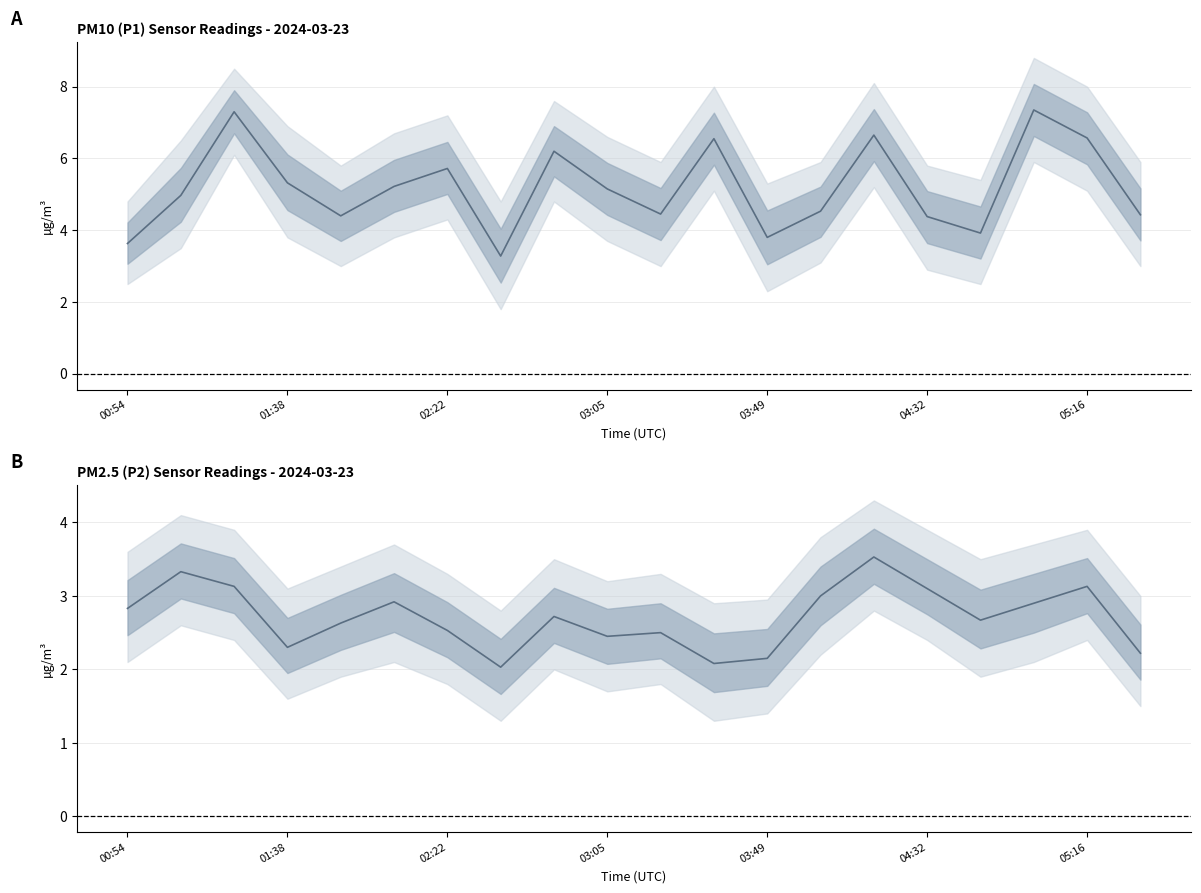

What is the difference between the maximum and second lowest values in the P2 series?

1.4